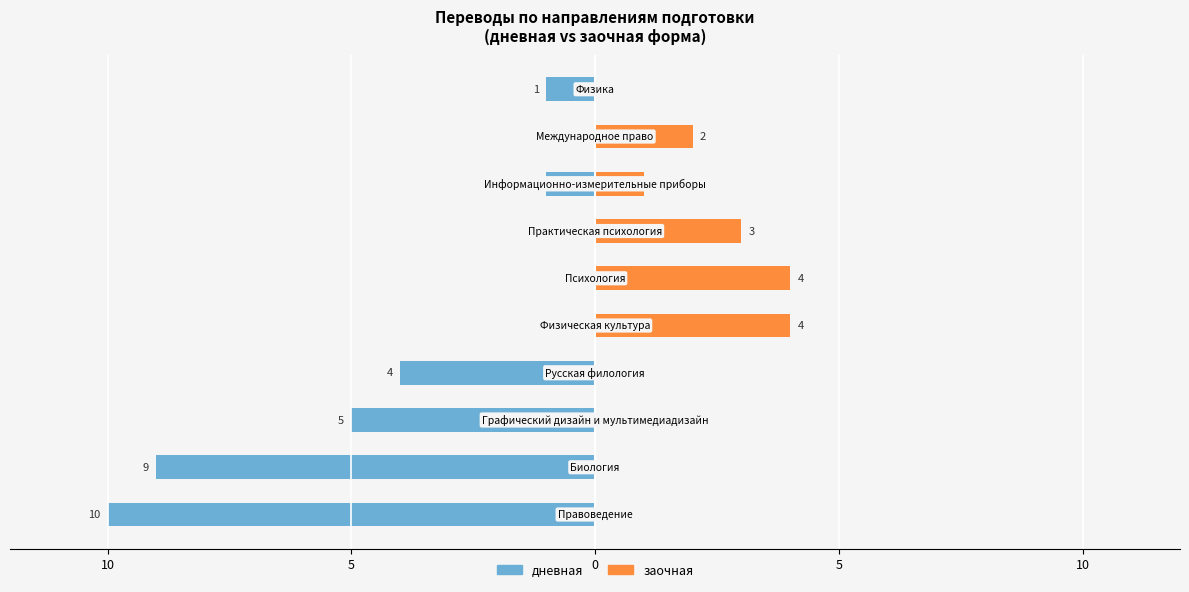

The заочная series shows 1 at 7. True or false?

True